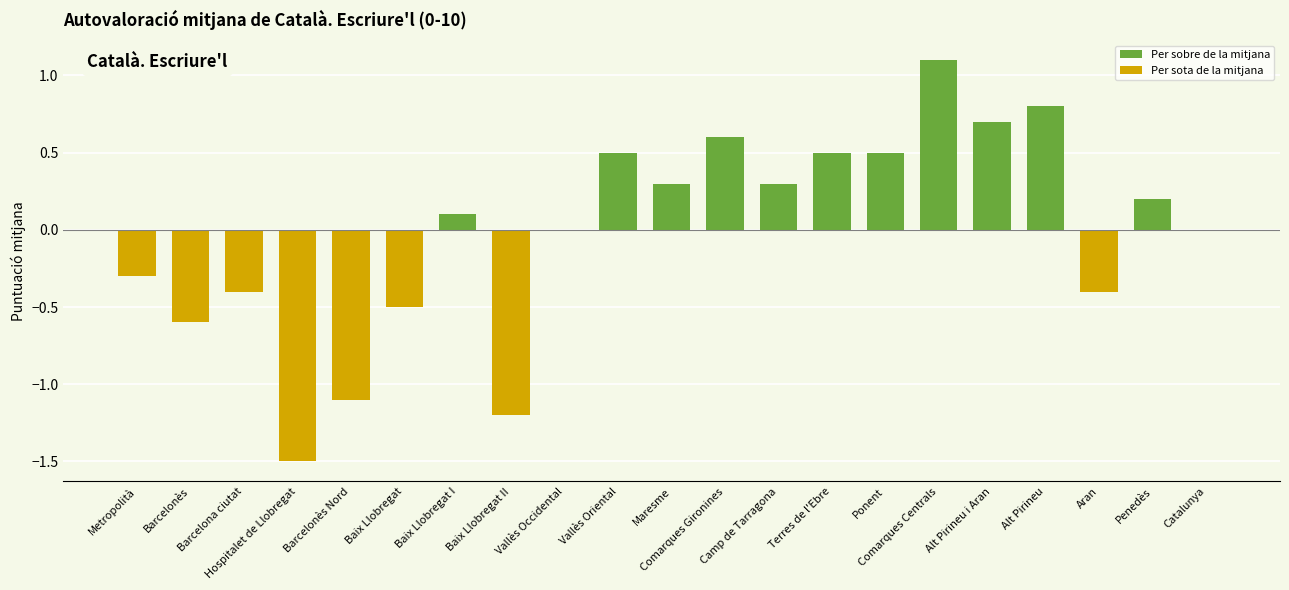

How many bars are there in total?

21